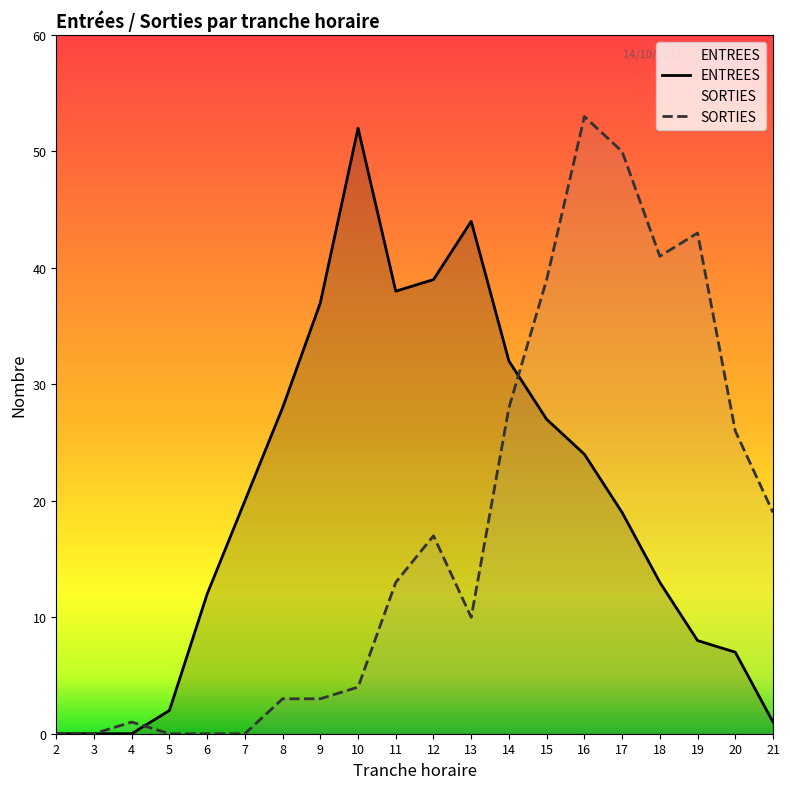

How many interior local valleys does the SORTIES series have?

2